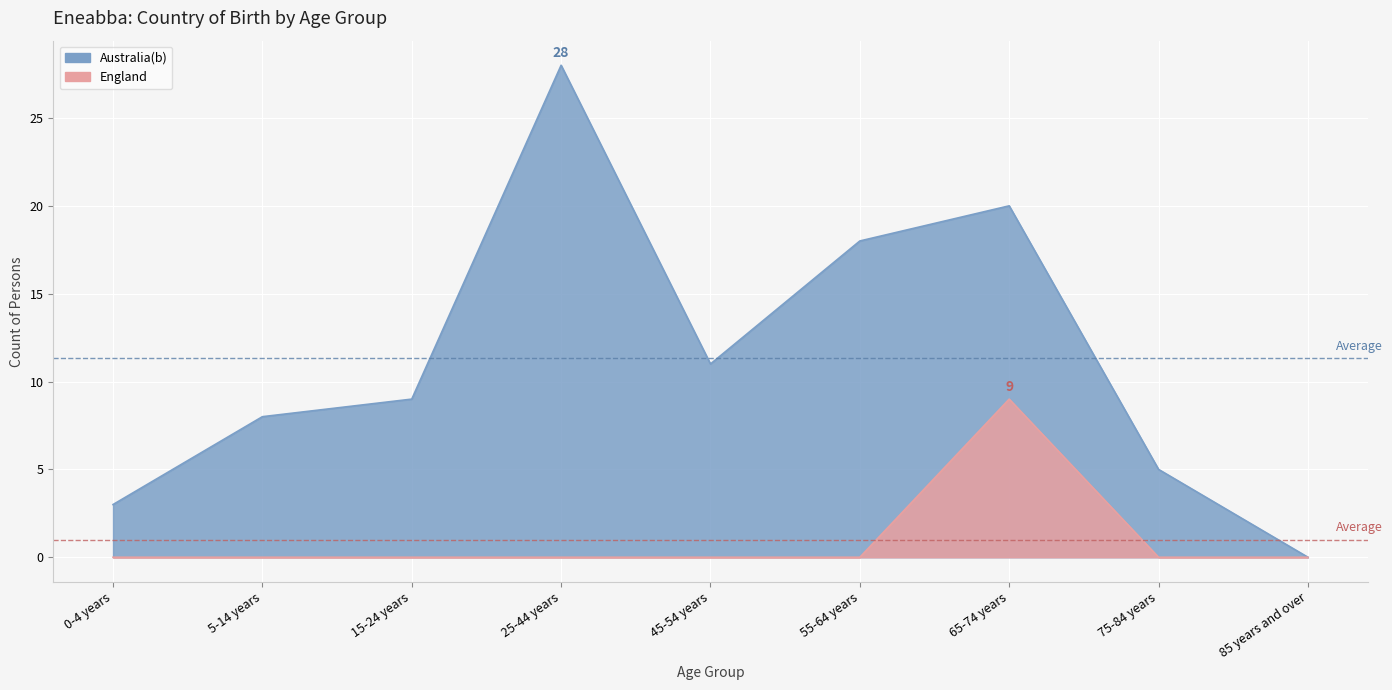

Is it true that Australia(b) equals 28 at 25-44 years?

True